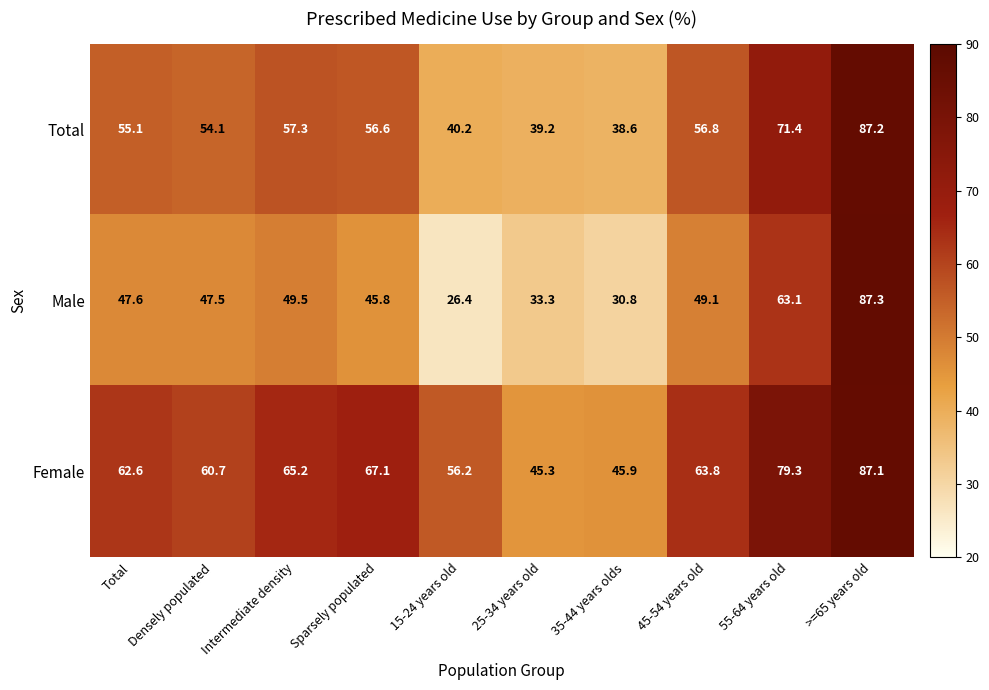

At which label is Female closest to 66?

Intermediate density